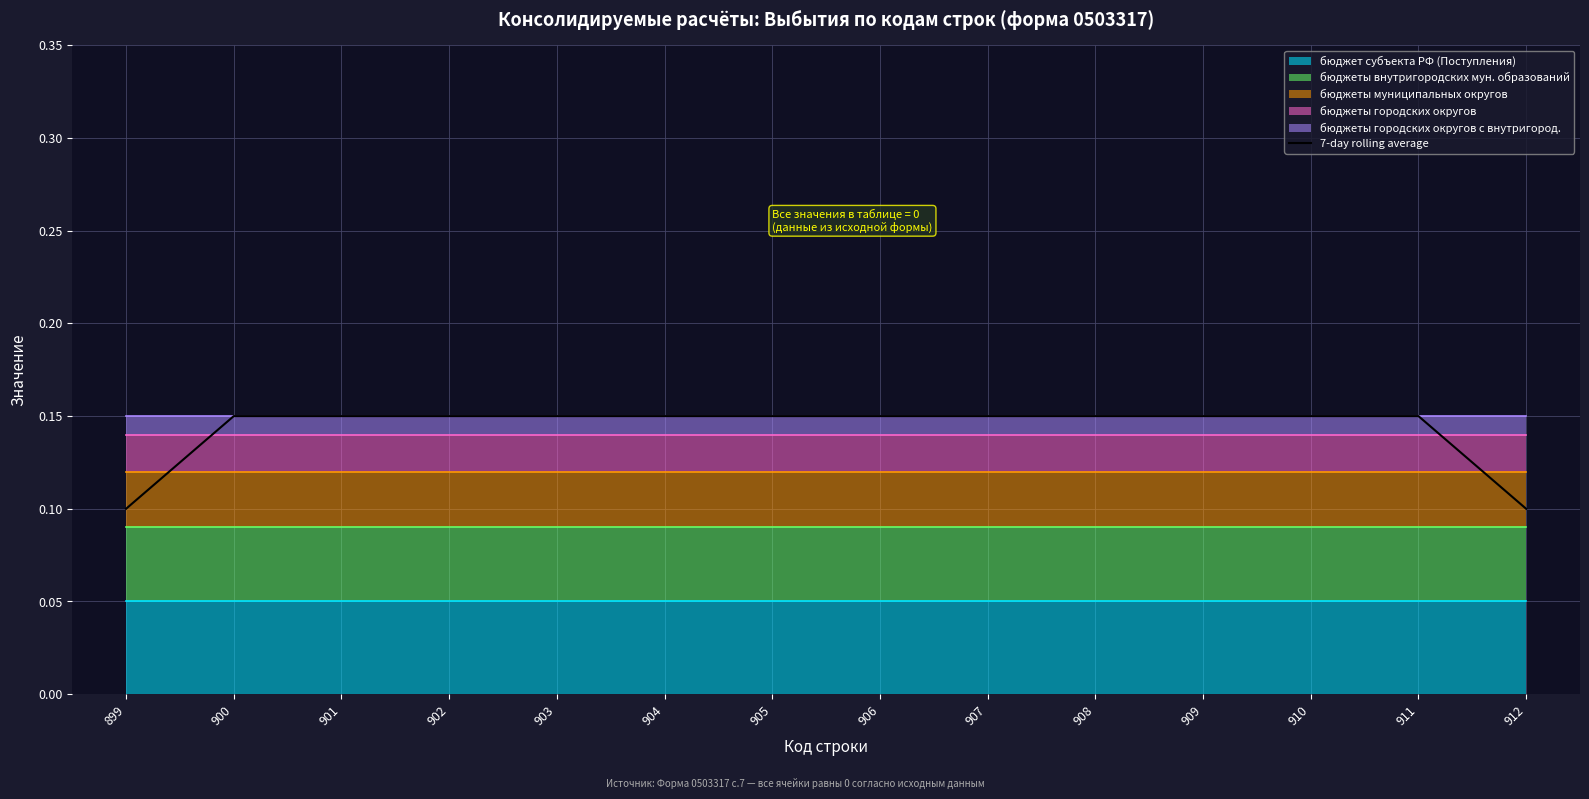

Which category has the highest value across all series?

900